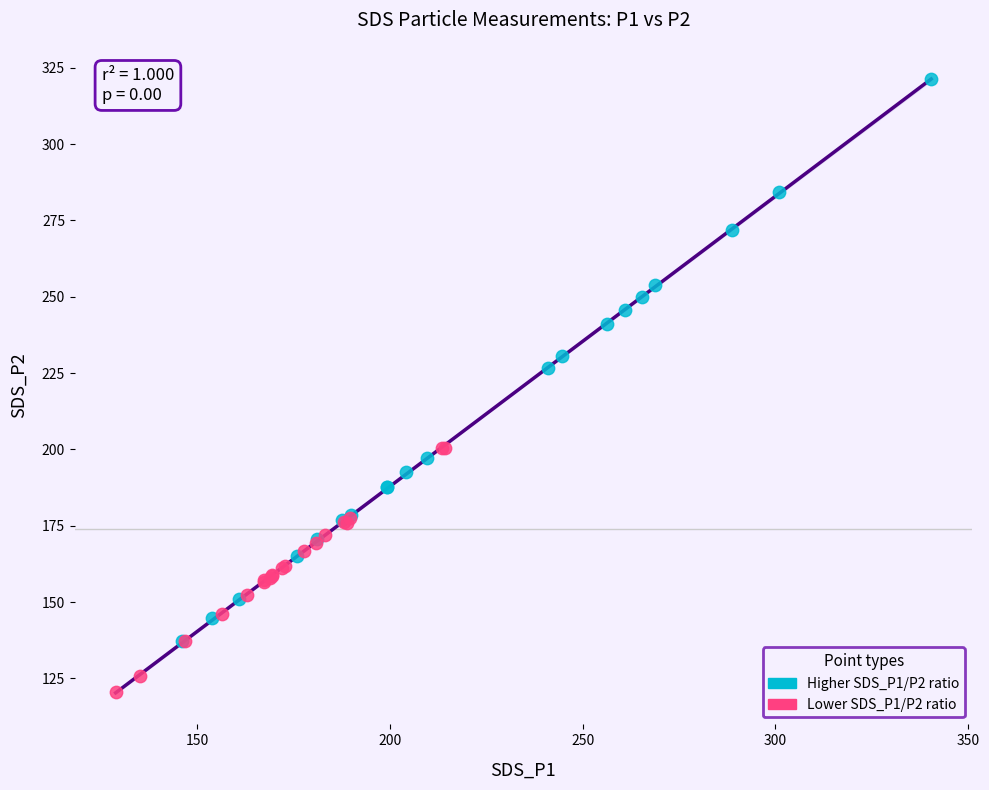

Which series contains the highest Y value?

Higher SDS_P1/P2 ratio